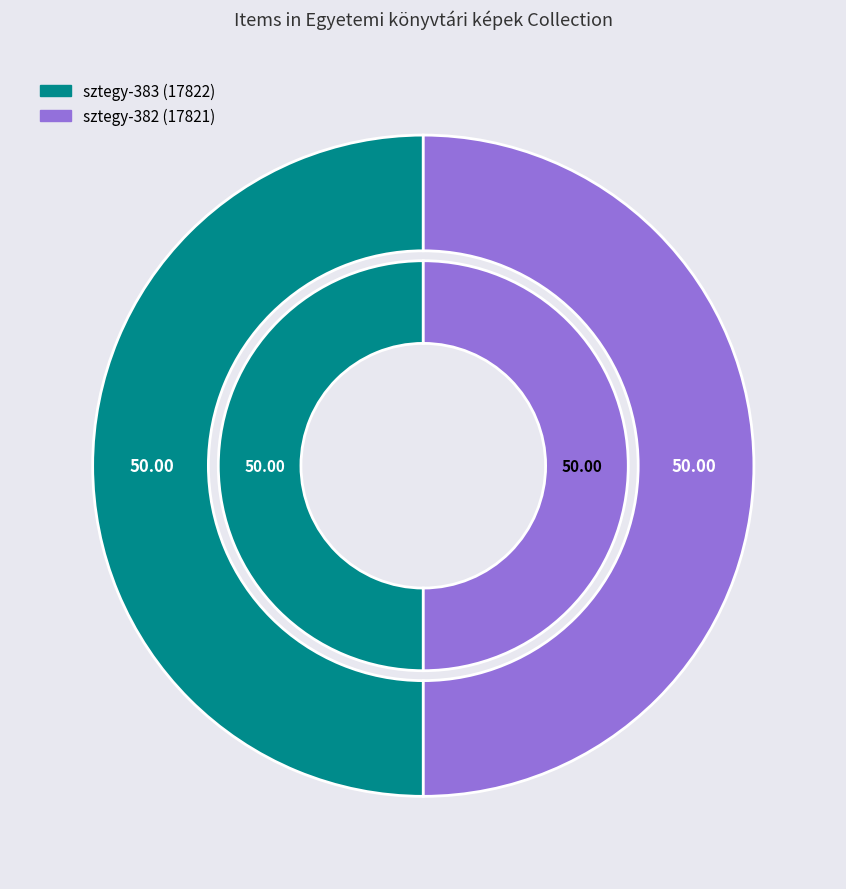

Rank the categories by value from lowest to highest.

sztegy-382 (17821), sztegy-383 (17822)